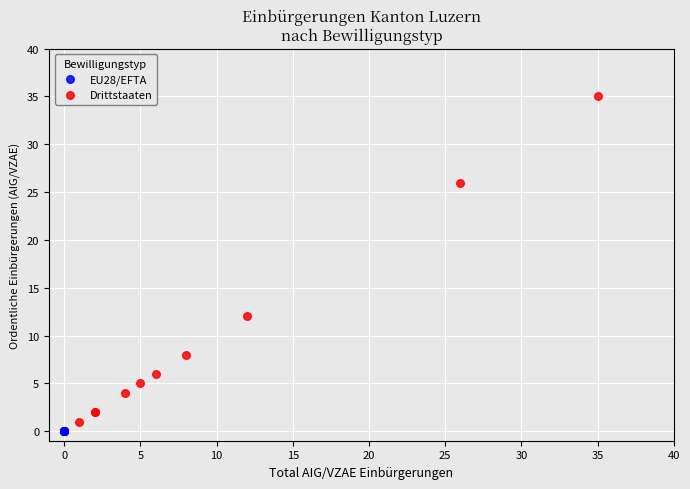

Which series contains the highest Y value?

Drittstaaten